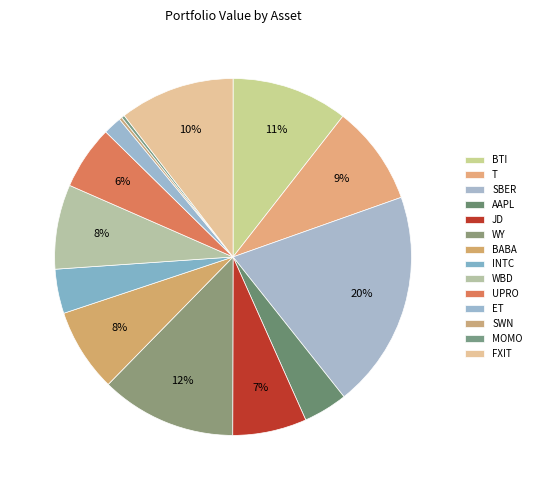

Which slice is the smallest?

SWN